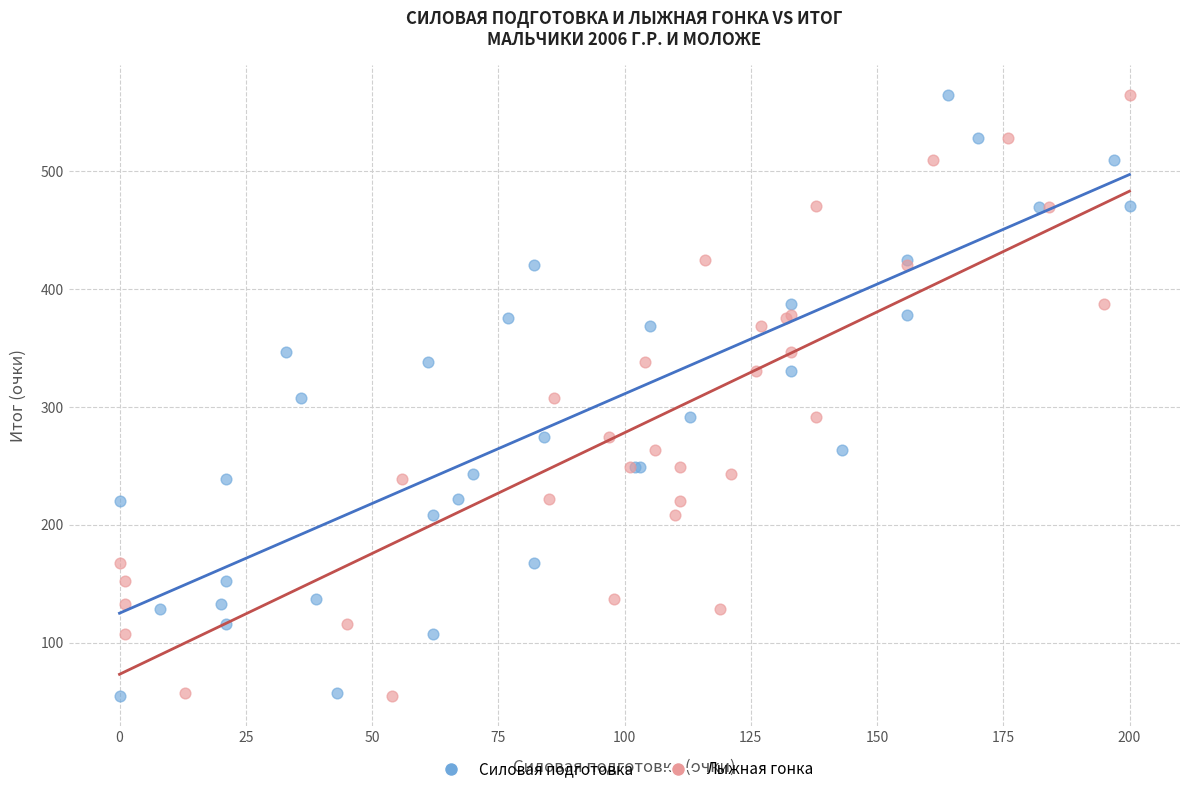

What are all the series names shown in the legend?

Силовая подготовка, Лыжная гонка